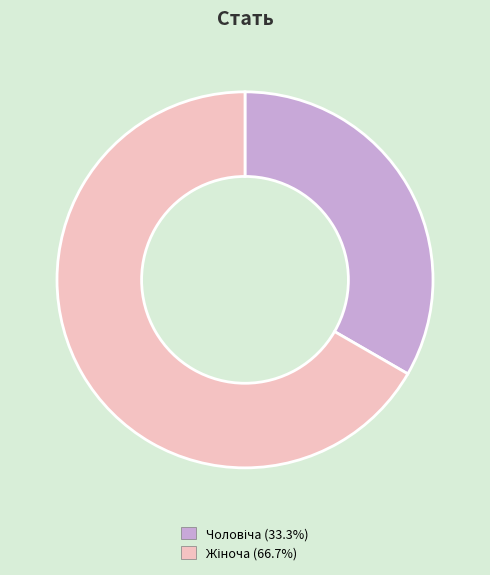

Does any single category account for the majority?

Yes